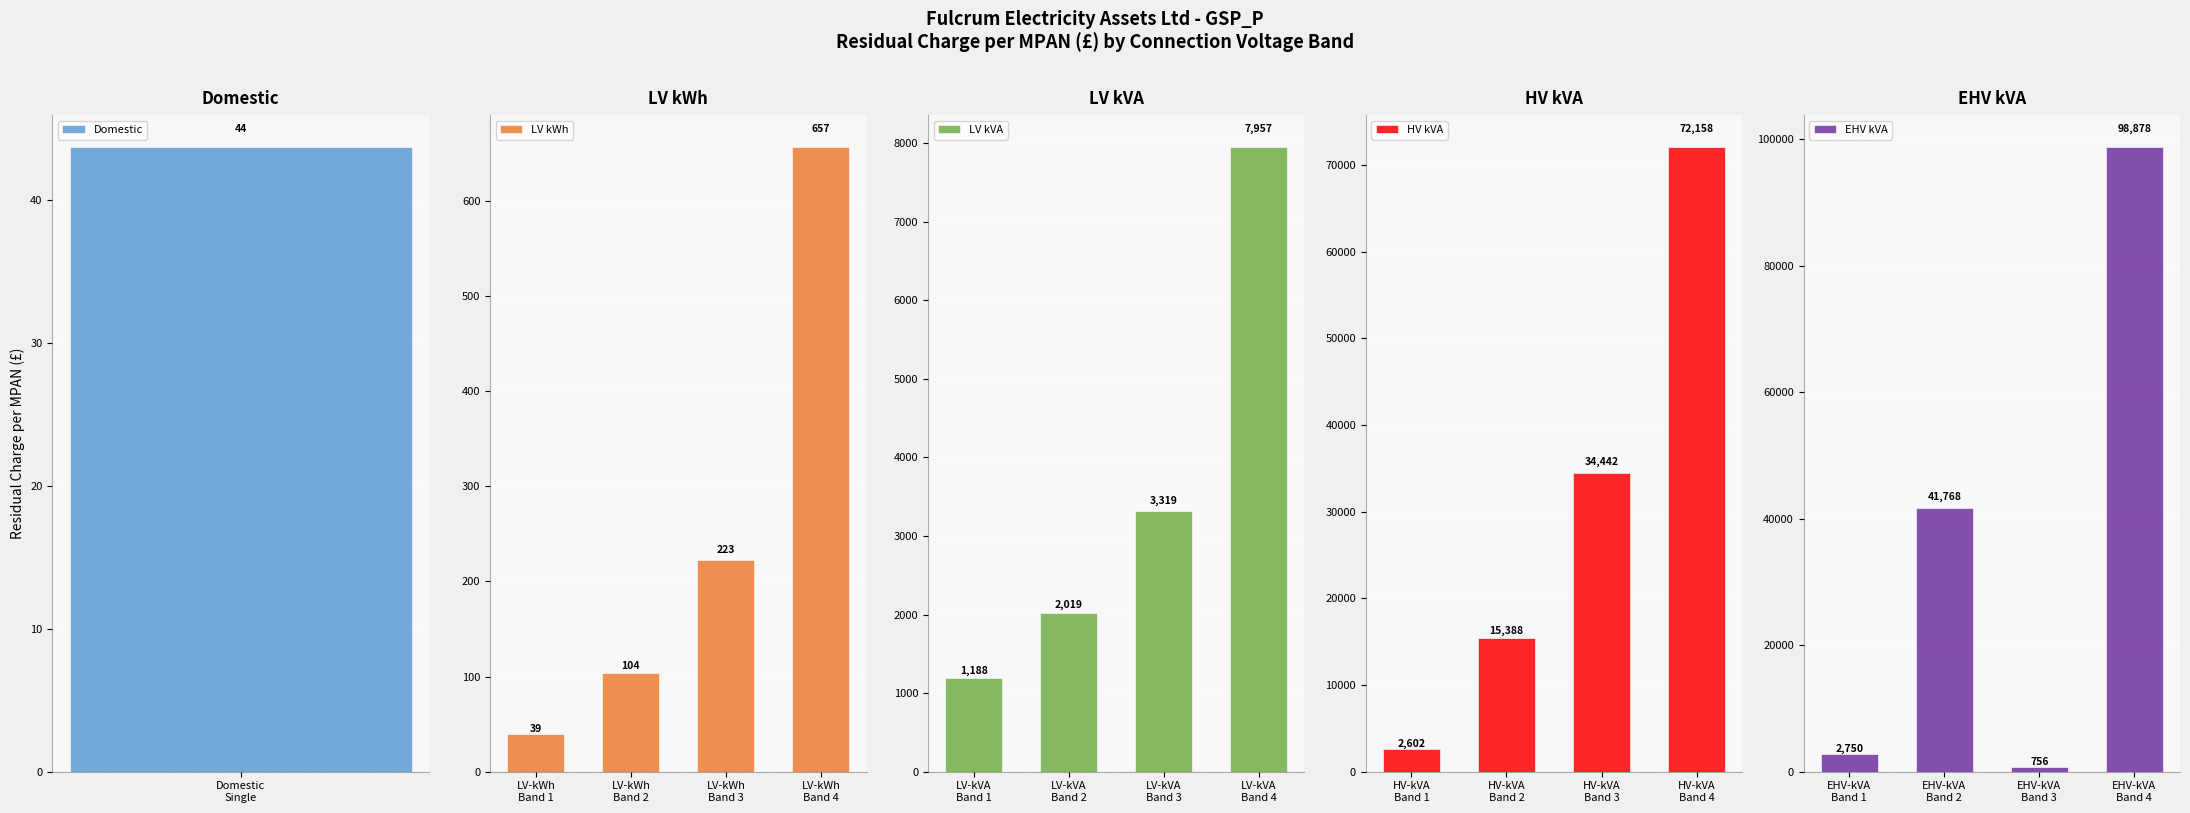

Which has a higher value, LV-kWh Band 4 or LV-kWh Band 2?

LV-kWh Band 4